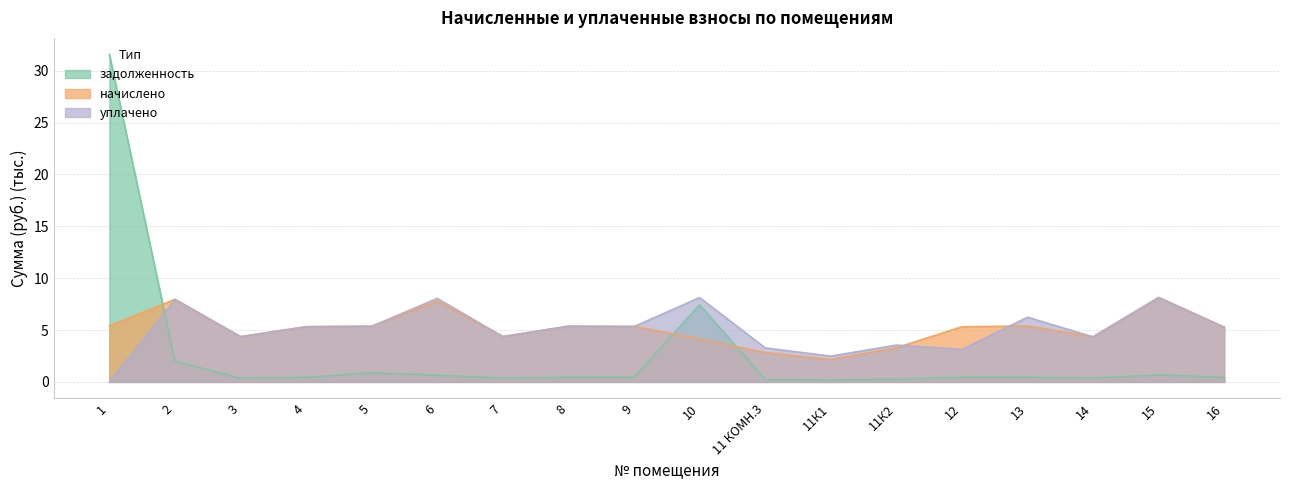

True or false: уплачено has more than 0 interior local peaks.

True